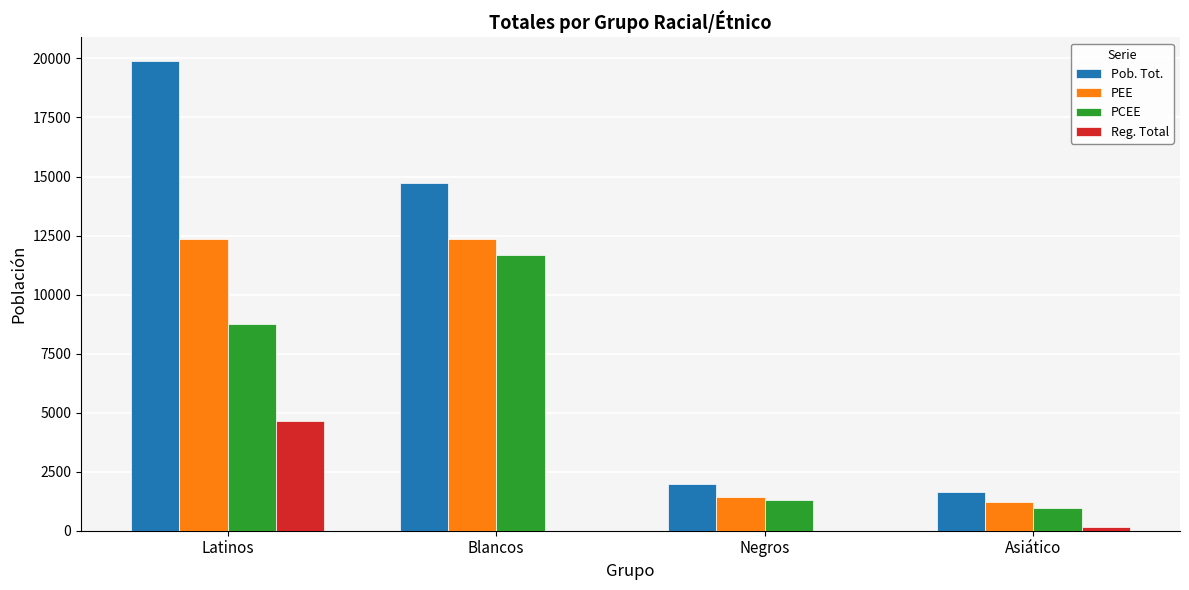

How many series are shown in this chart?

4